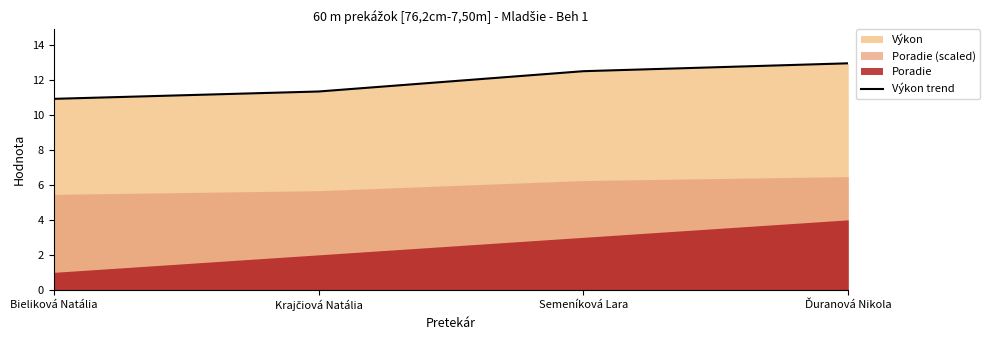

How many values are below 12?

2